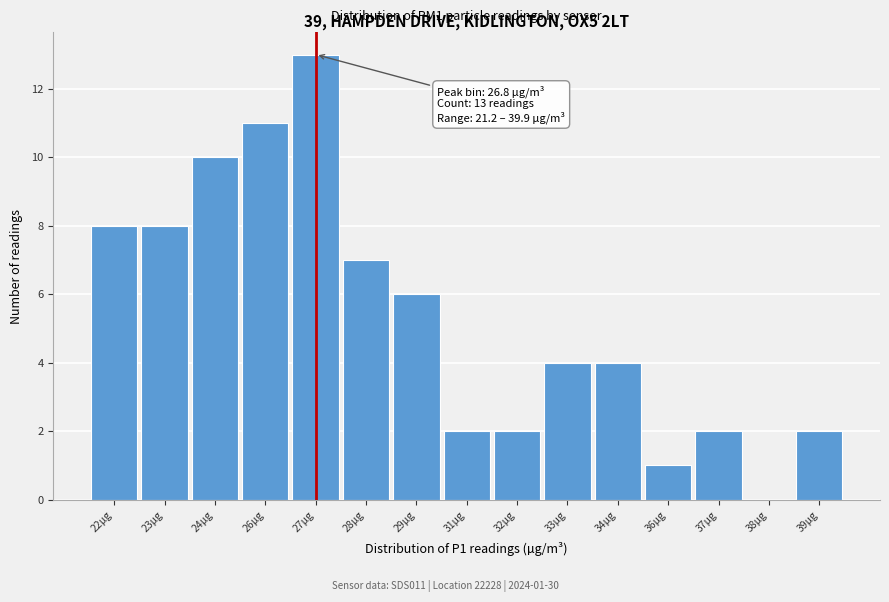

Reading right to left, list all the values displayed in this chart.

39µg=2	38µg=0	37µg=2	36µg=1	34µg=4	33µg=4	32µg=2	31µg=2	29µg=6	28µg=7	27µg=13	26µg=11	24µg=10	23µg=8	22µg=8